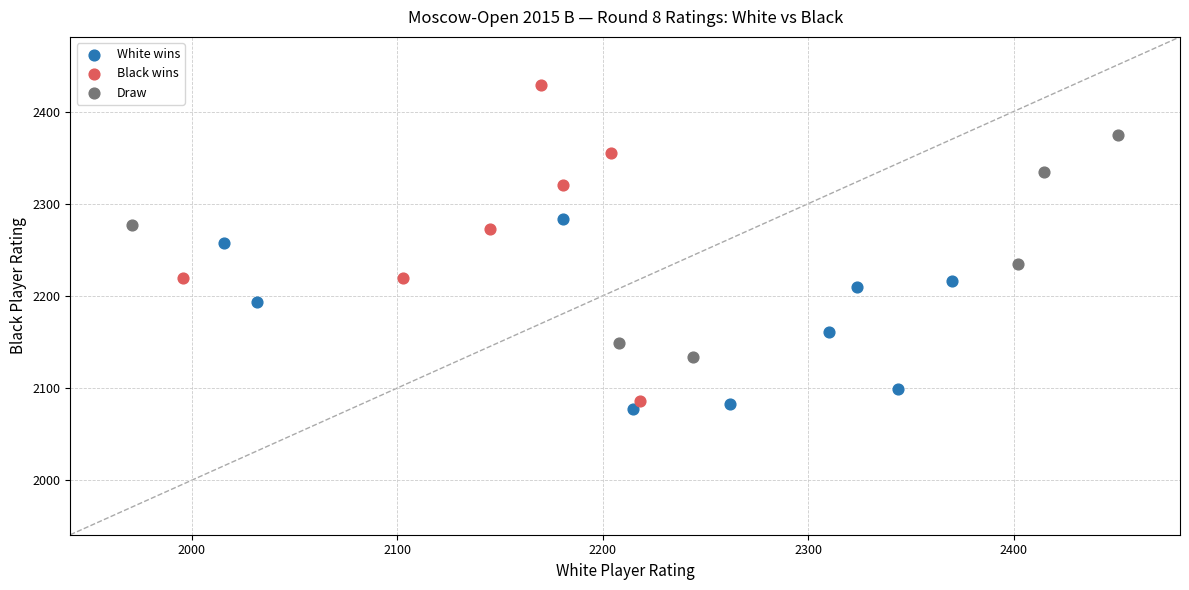

Which series reaches the maximum Y coordinate?

Black wins